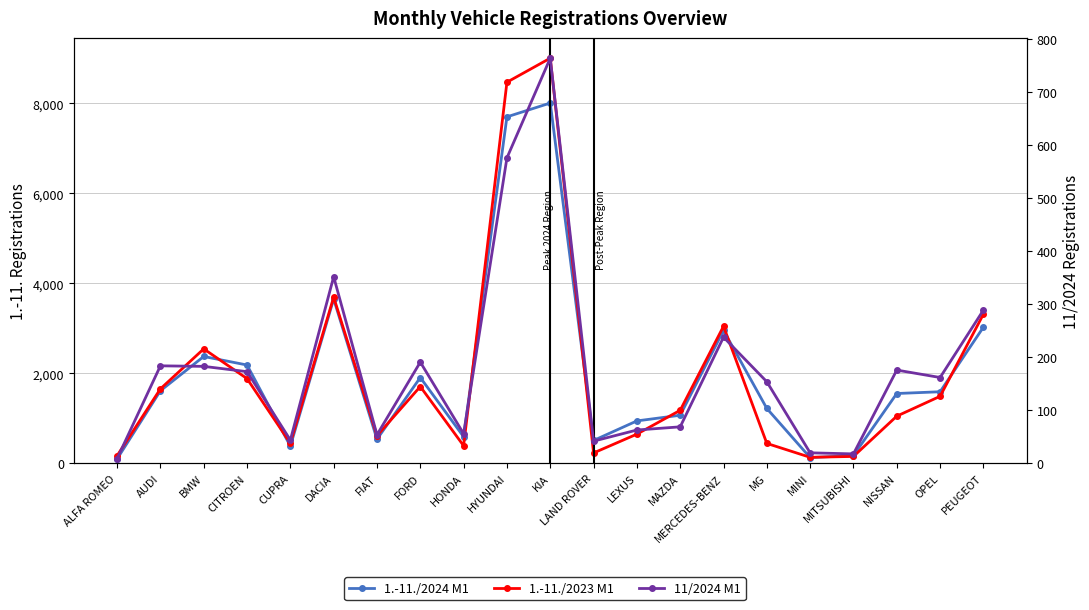

True or false: 11/2024 M1 and 1.-11./2023 M1 intersect in this chart.

False